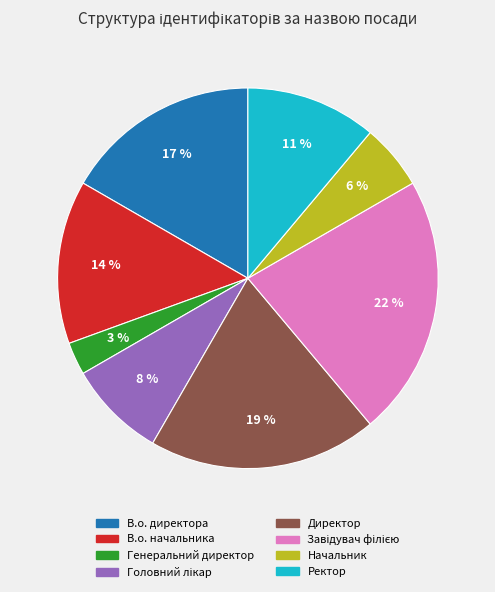

To the nearest percent, what portion does В.о. директора represent?

17%